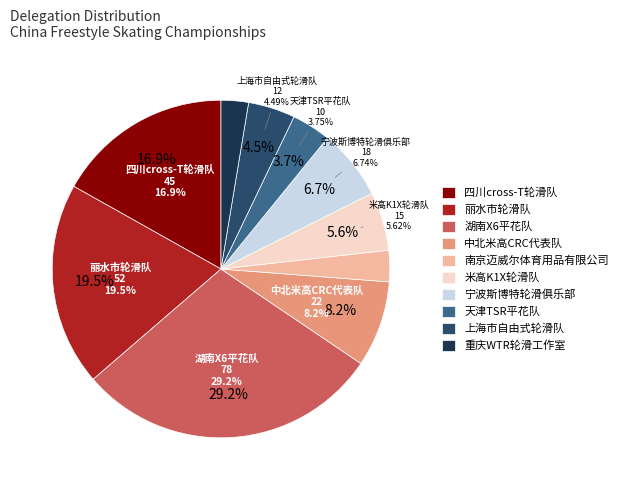

What percentage is the 天津TSR平花队 slice, to the nearest percent?

4%